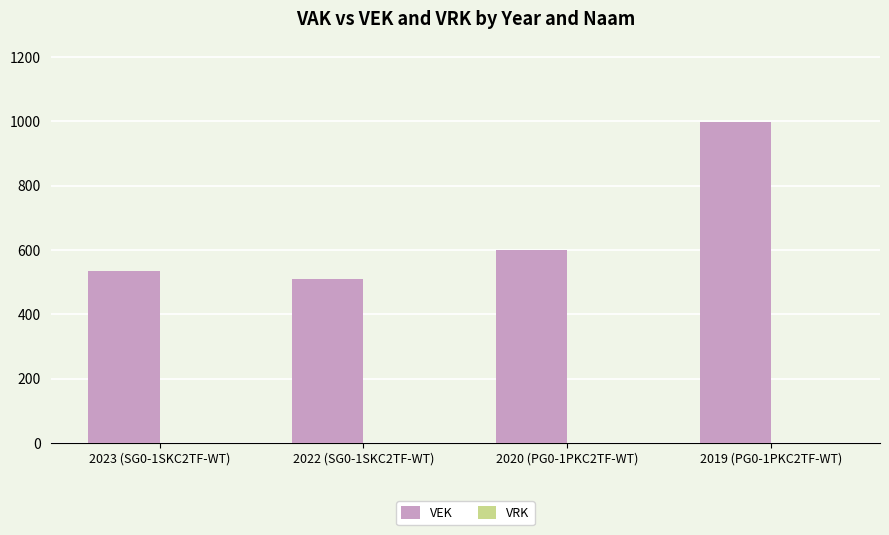

List the labels in order of value, smallest first.

2022 (SG0-1SKC2TF-WT), 2023 (SG0-1SKC2TF-WT), 2020 (PG0-1PKC2TF-WT), 2019 (PG0-1PKC2TF-WT)